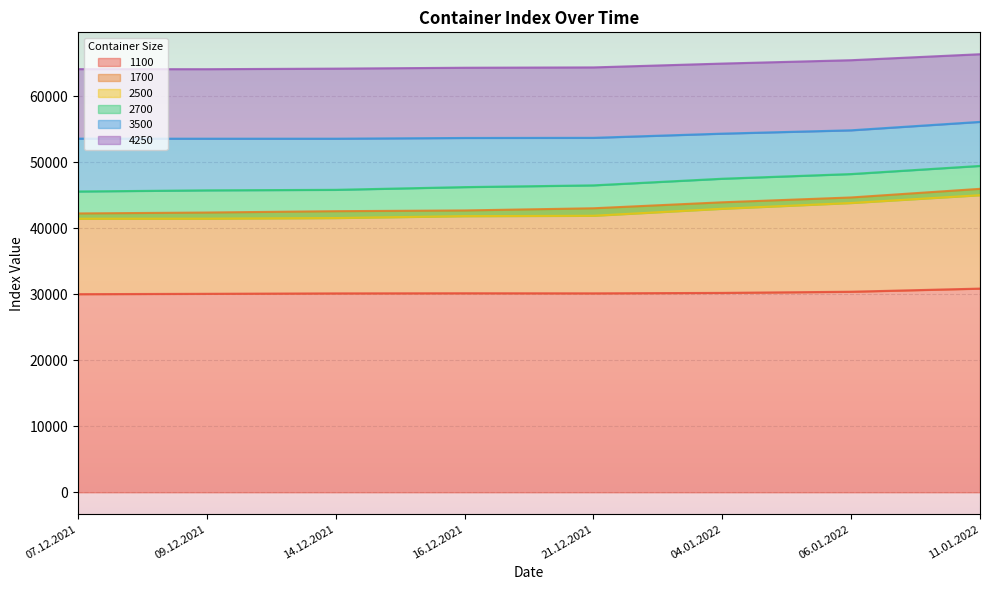

Which has a higher value, 16.12.2021 or 04.01.2022?

04.01.2022